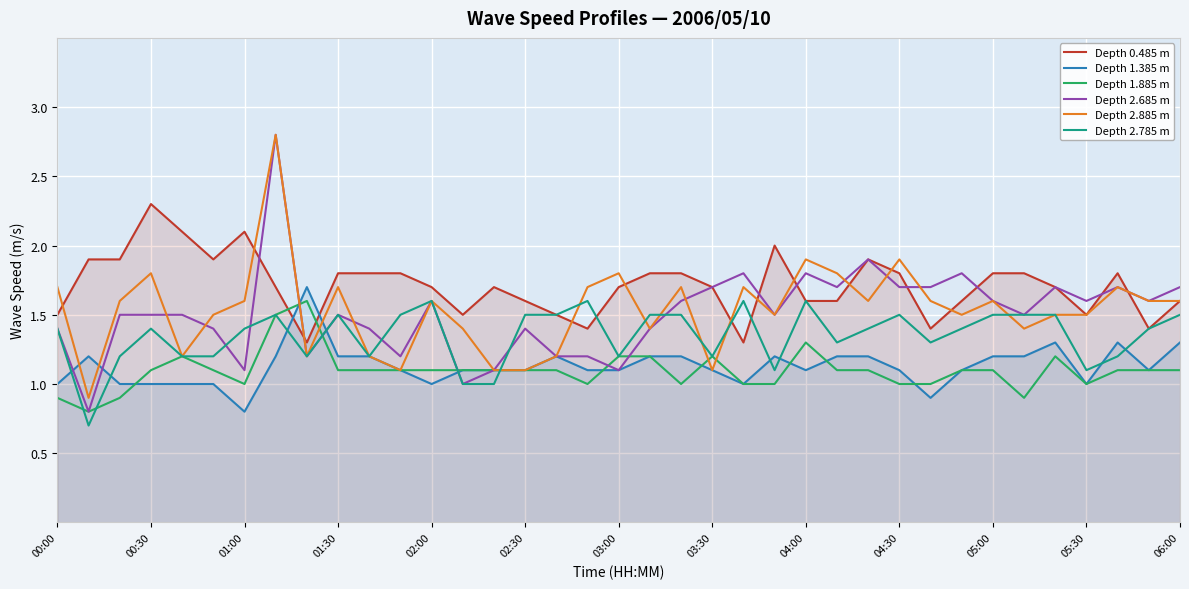

Reading left to right, list all the values displayed in this chart.

Depth 0.485 m: 1.5	1.9	1.9	2.3	2.1	1.9	2.1	1.7	1.3	1.8	1.8	1.8	1.7	1.5	1.7	1.6	1.5	1.4	1.7	1.8	1.8	1.7	1.3	2.0	1.6	1.6	1.9	1.8	1.4	1.6	1.8	1.8	1.7	1.5	1.8	1.4	1.6
Depth 1.385 m: 1.0	1.2	1.0	1.0	1.0	1.0	0.8	1.2	1.7	1.2	1.2	1.1	1.0	1.1	1.1	1.1	1.2	1.1	1.1	1.2	1.2	1.1	1.0	1.2	1.1	1.2	1.2	1.1	0.9	1.1	1.2	1.2	1.3	1.0	1.3	1.1	1.3
Depth 1.885 m: 0.9	0.8	0.9	1.1	1.2	1.1	1.0	1.5	1.6	1.1	1.1	1.1	1.1	1.1	1.1	1.1	1.1	1.0	1.2	1.2	1.0	1.2	1.0	1.0	1.3	1.1	1.1	1.0	1.0	1.1	1.1	0.9	1.2	1.0	1.1	1.1	1.1
Depth 2.685 m: 1.4	0.8	1.5	1.5	1.5	1.4	1.1	2.8	1.2	1.5	1.4	1.2	1.6	1.0	1.1	1.4	1.2	1.2	1.1	1.4	1.6	1.7	1.8	1.5	1.8	1.7	1.9	1.7	1.7	1.8	1.6	1.5	1.7	1.6	1.7	1.6	1.7
Depth 2.885 m: 1.7	0.9	1.6	1.8	1.2	1.5	1.6	2.8	1.2	1.7	1.2	1.1	1.6	1.4	1.1	1.1	1.2	1.7	1.8	1.4	1.7	1.1	1.7	1.5	1.9	1.8	1.6	1.9	1.6	1.5	1.6	1.4	1.5	1.5	1.7	1.6	1.6
Depth 2.785 m: 1.4	0.7	1.2	1.4	1.2	1.2	1.4	1.5	1.2	1.5	1.2	1.5	1.6	1.0	1.0	1.5	1.5	1.6	1.2	1.5	1.5	1.2	1.6	1.1	1.6	1.3	1.4	1.5	1.3	1.4	1.5	1.5	1.5	1.1	1.2	1.4	1.5